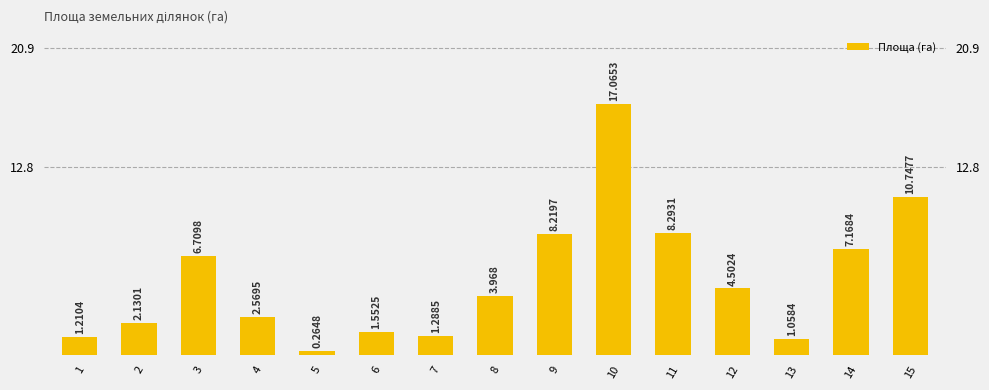

How many distinct data groups are displayed?

1